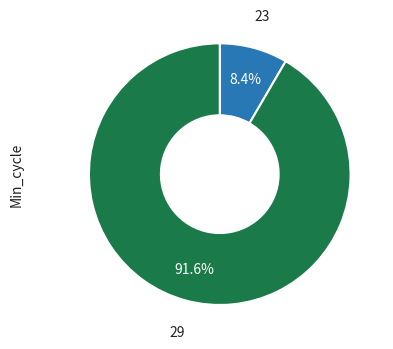

To the nearest percent, what is the average slice percentage?

50%